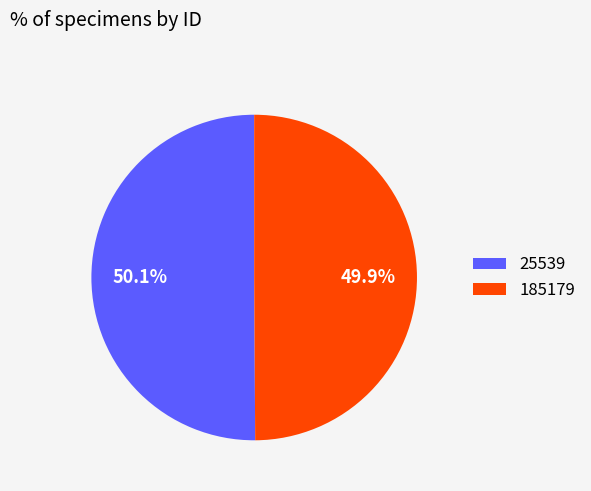

What percentage is the 25539 slice, to the nearest percent?

50%